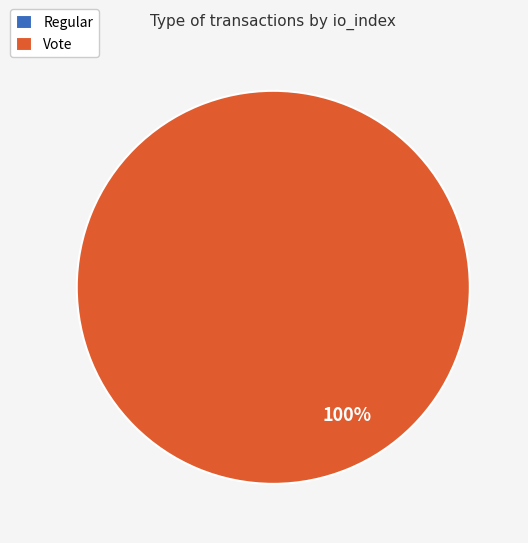

To the nearest percent, what is the average slice percentage?

50%